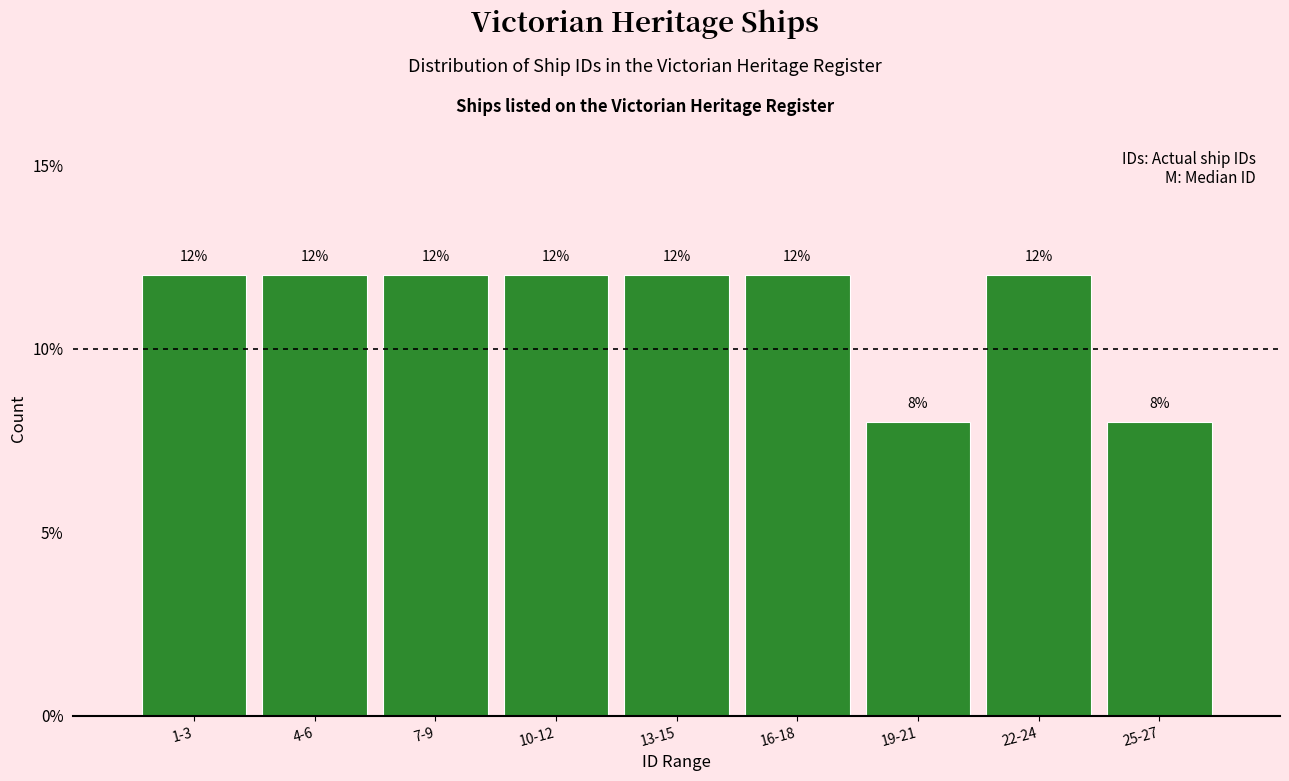

Reading left to right, list all the values displayed in this chart.

12	12	12	12	12	12	8	12	8